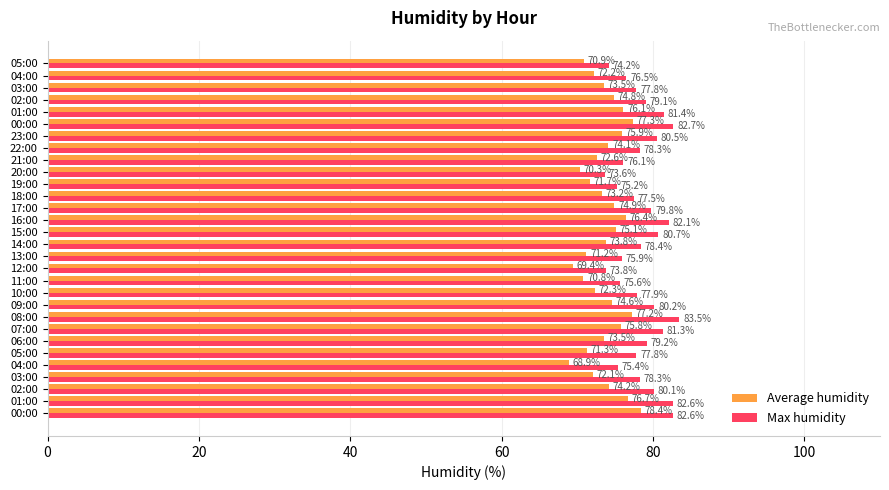

What is the average value of the Max humidity series?

78.6